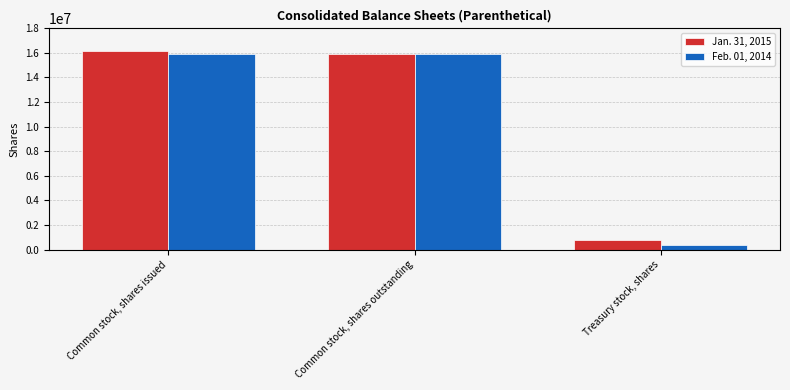

How many groups of bars are there?

3